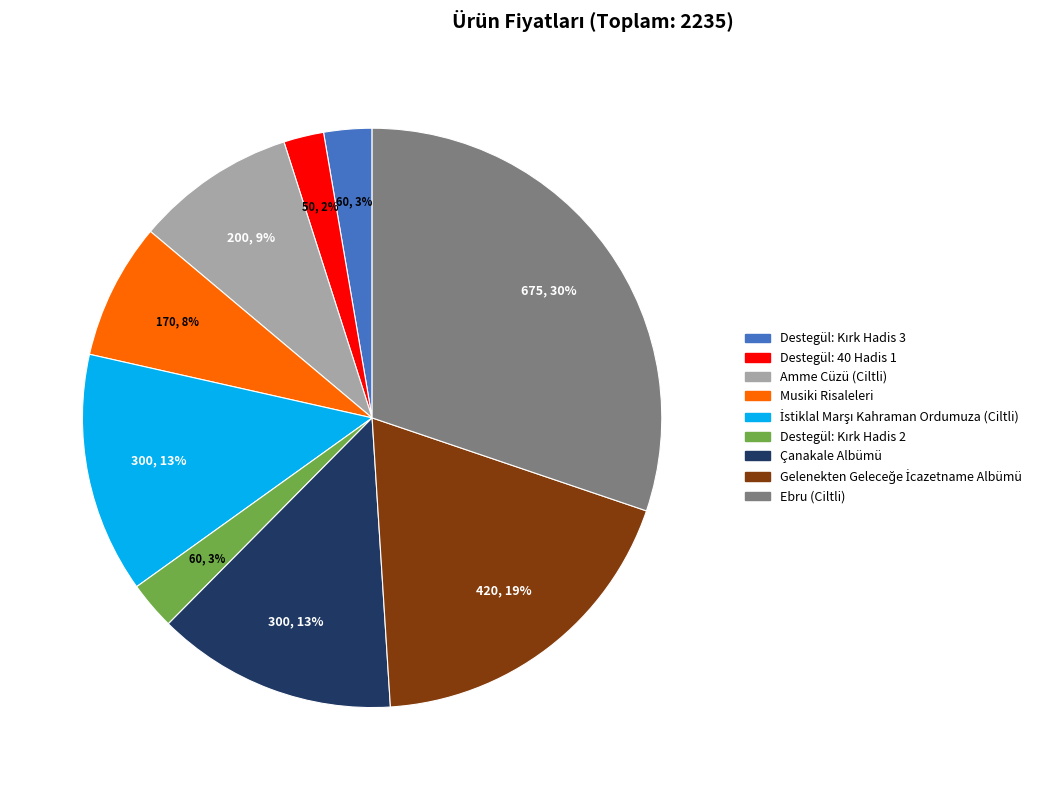

What percentage is the Musiki Risaleleri slice, to the nearest percent?

8%